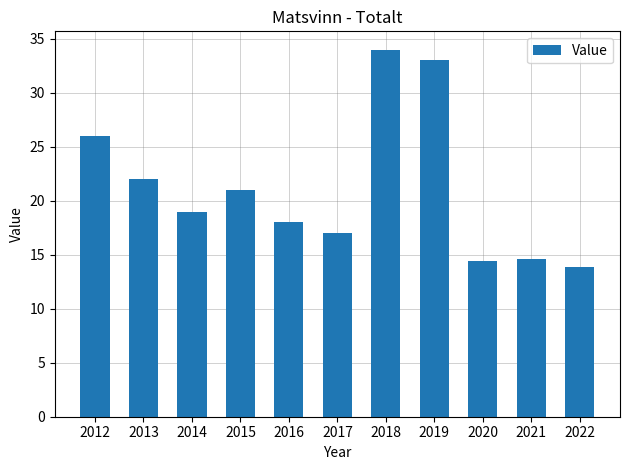

Is it true that the value at 2016 is 18.0?

True